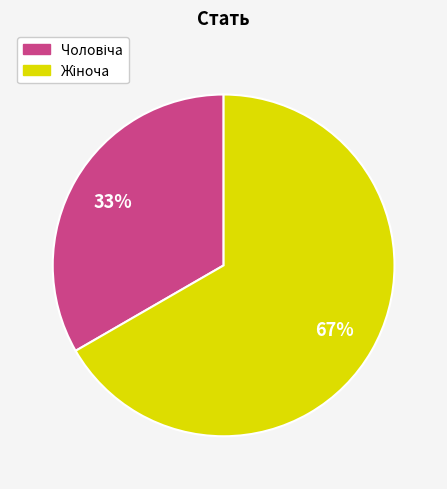

Does any single category account for the majority?

Yes